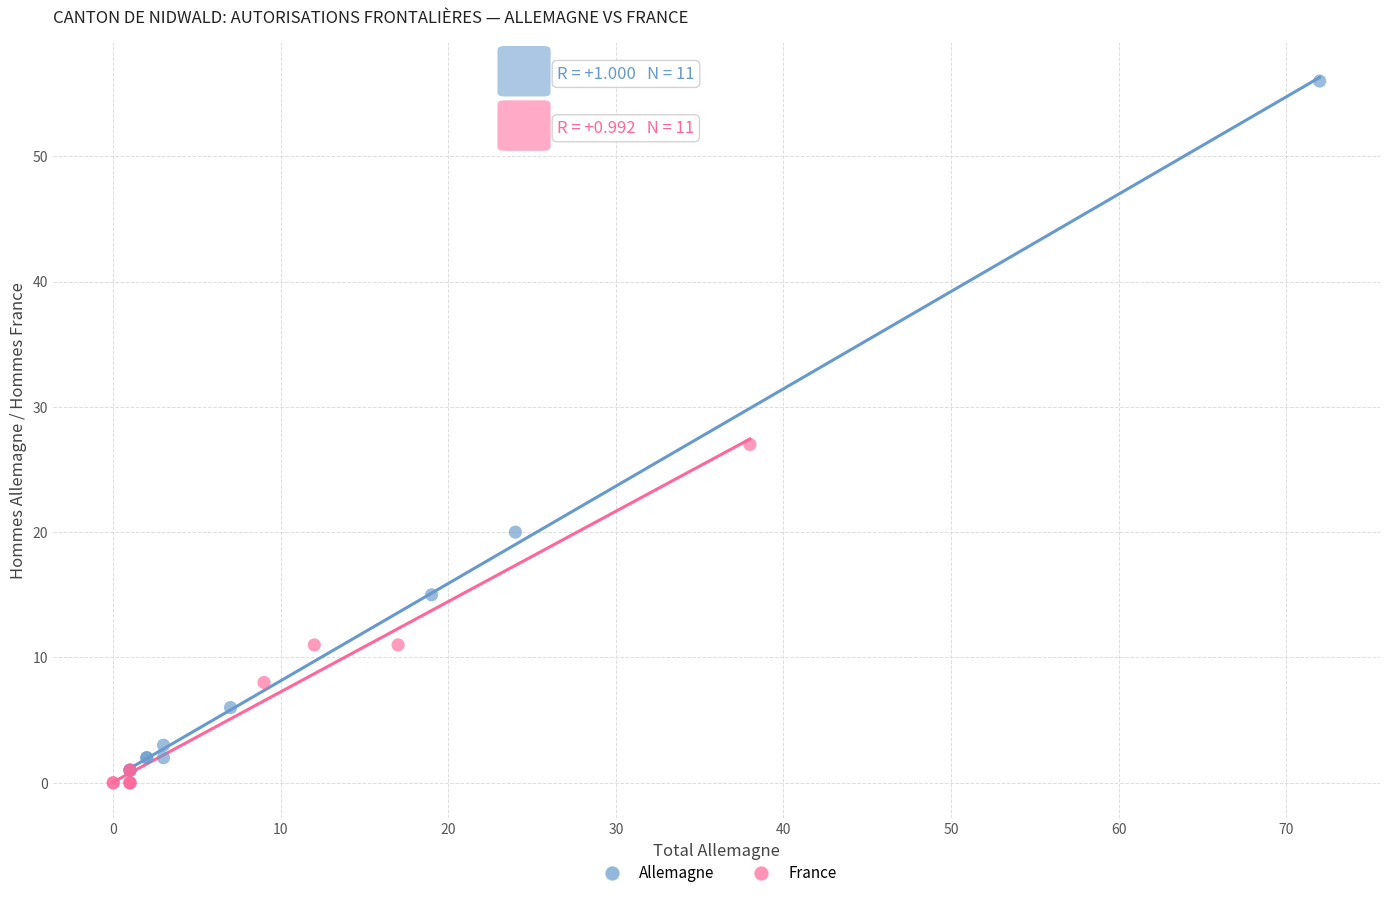

Which series contains the highest Y value?

Allemagne